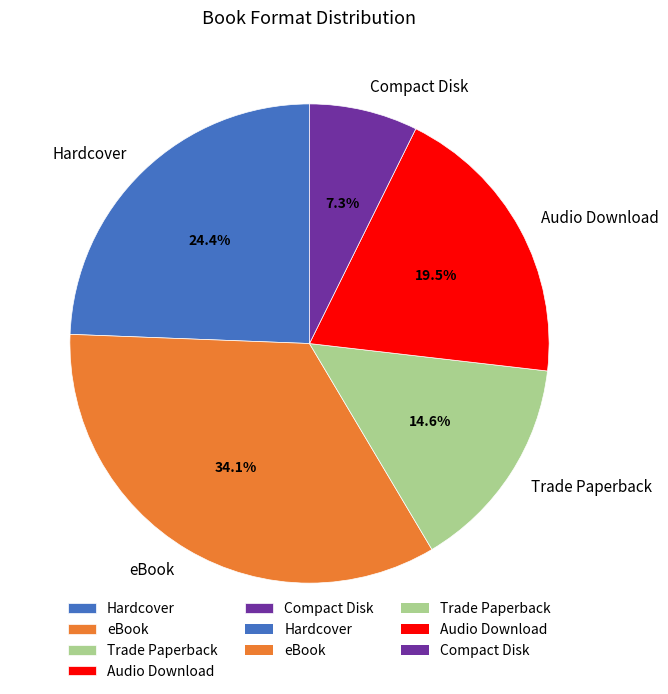

What is the ratio of the value at Trade Paperback to the value at eBook?

0.4